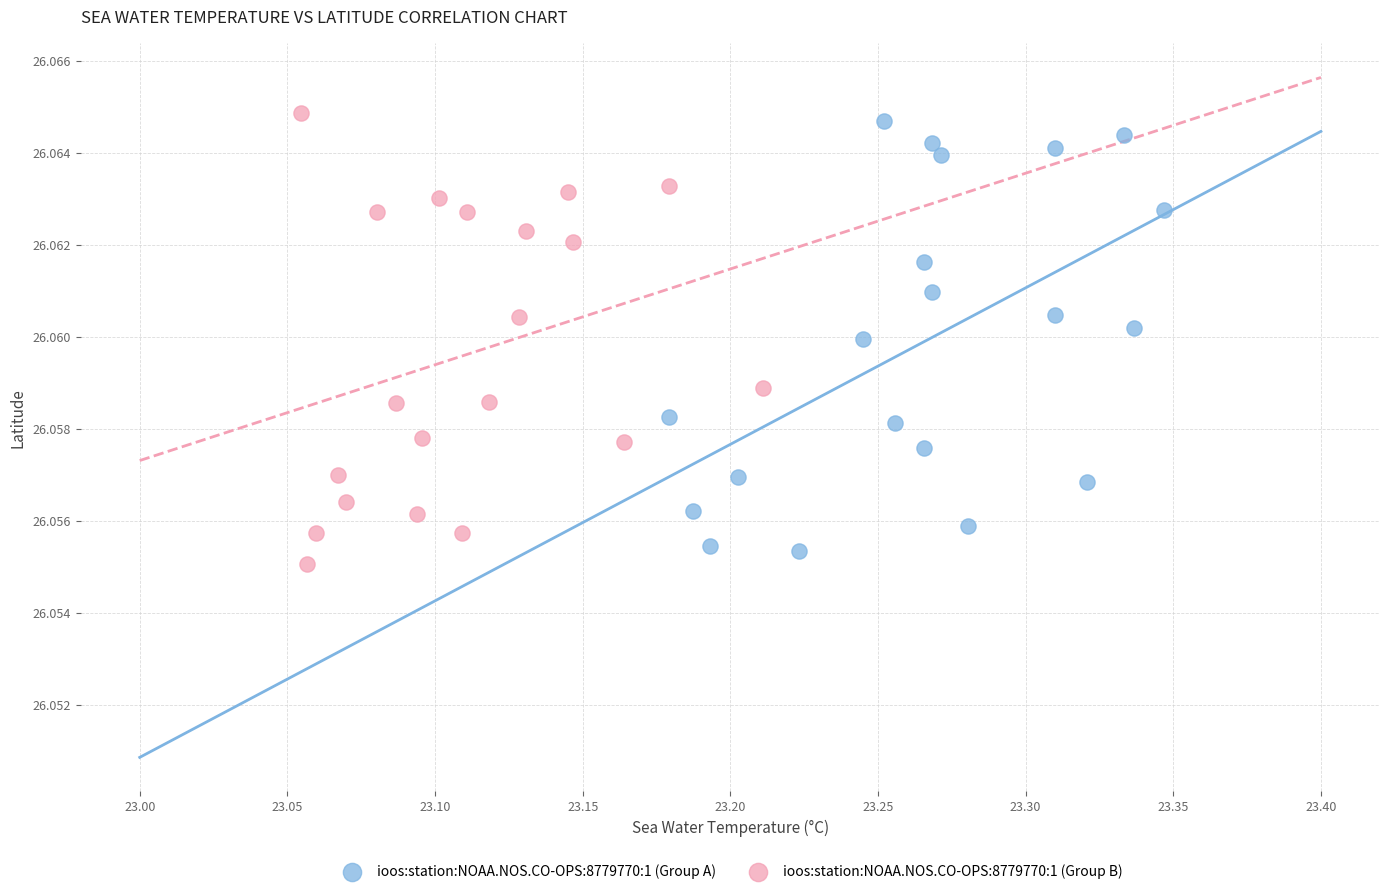

What are all the series names shown in the legend?

ioos:station:NOAA.NOS.CO-OPS:8779770:1 (Group A), ioos:station:NOAA.NOS.CO-OPS:8779770:1 (Group B)